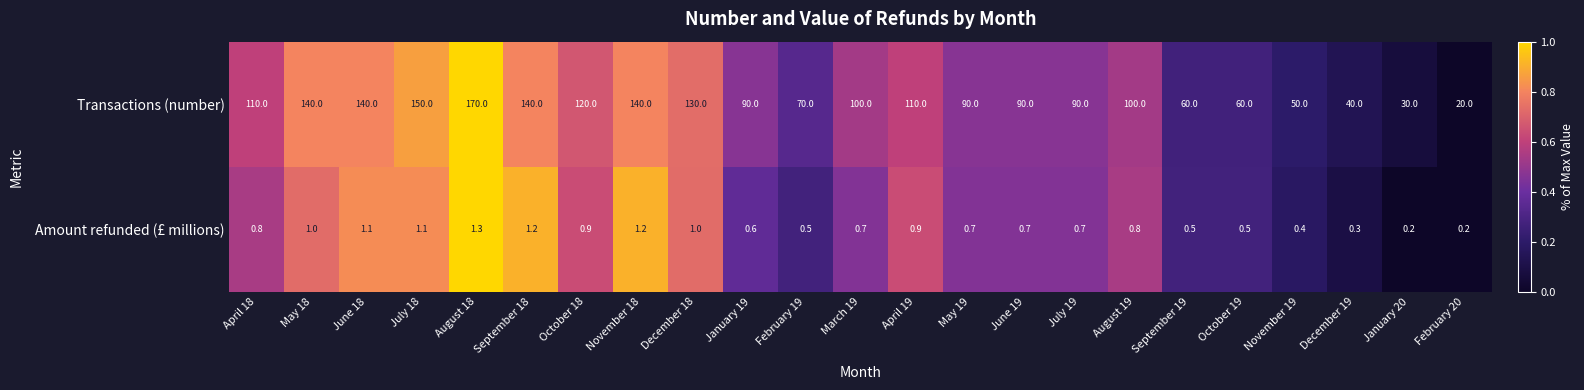

At which category is the sum across all series the highest?

August 18